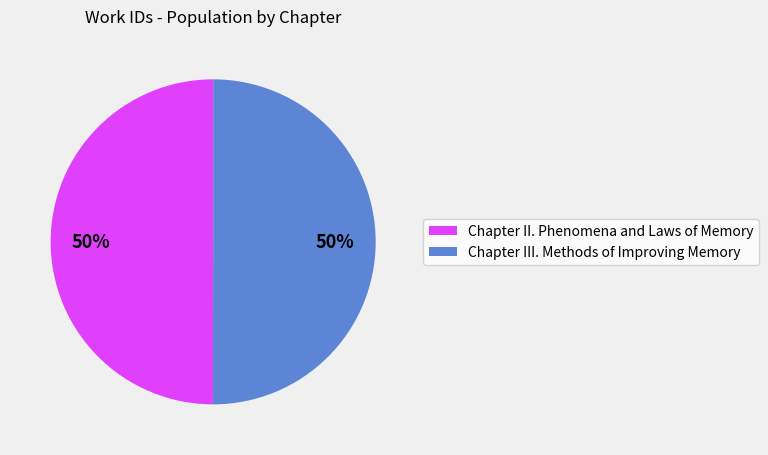

Is it true that Chapter III. Methods of Improving Memory is 40% of the pie?

False